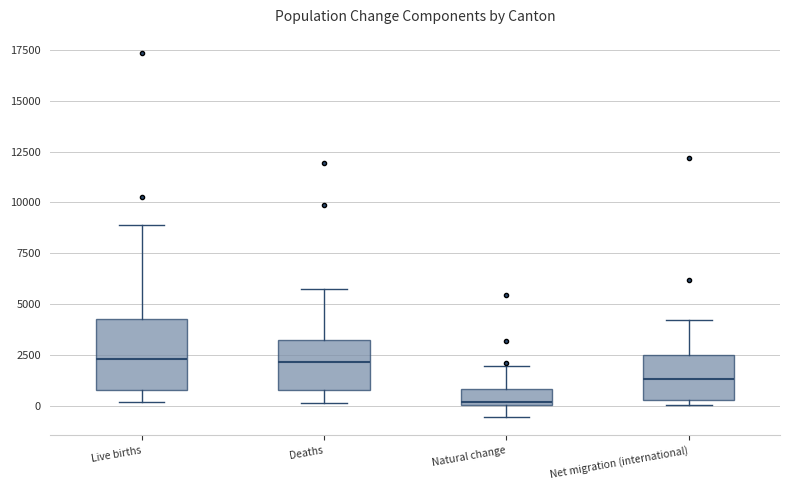

Which box is the tallest, from its lower edge to its upper edge?

Live births